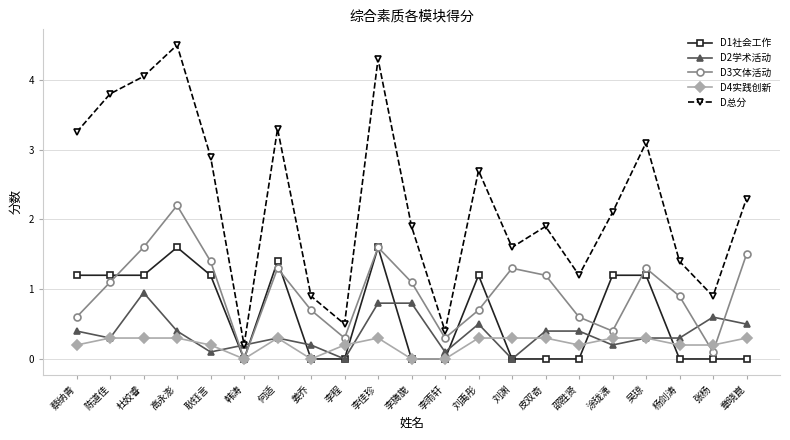

Is the value of D1社会工作 at 耿钰言 greater than the value of D总分 at 吴琼?

No